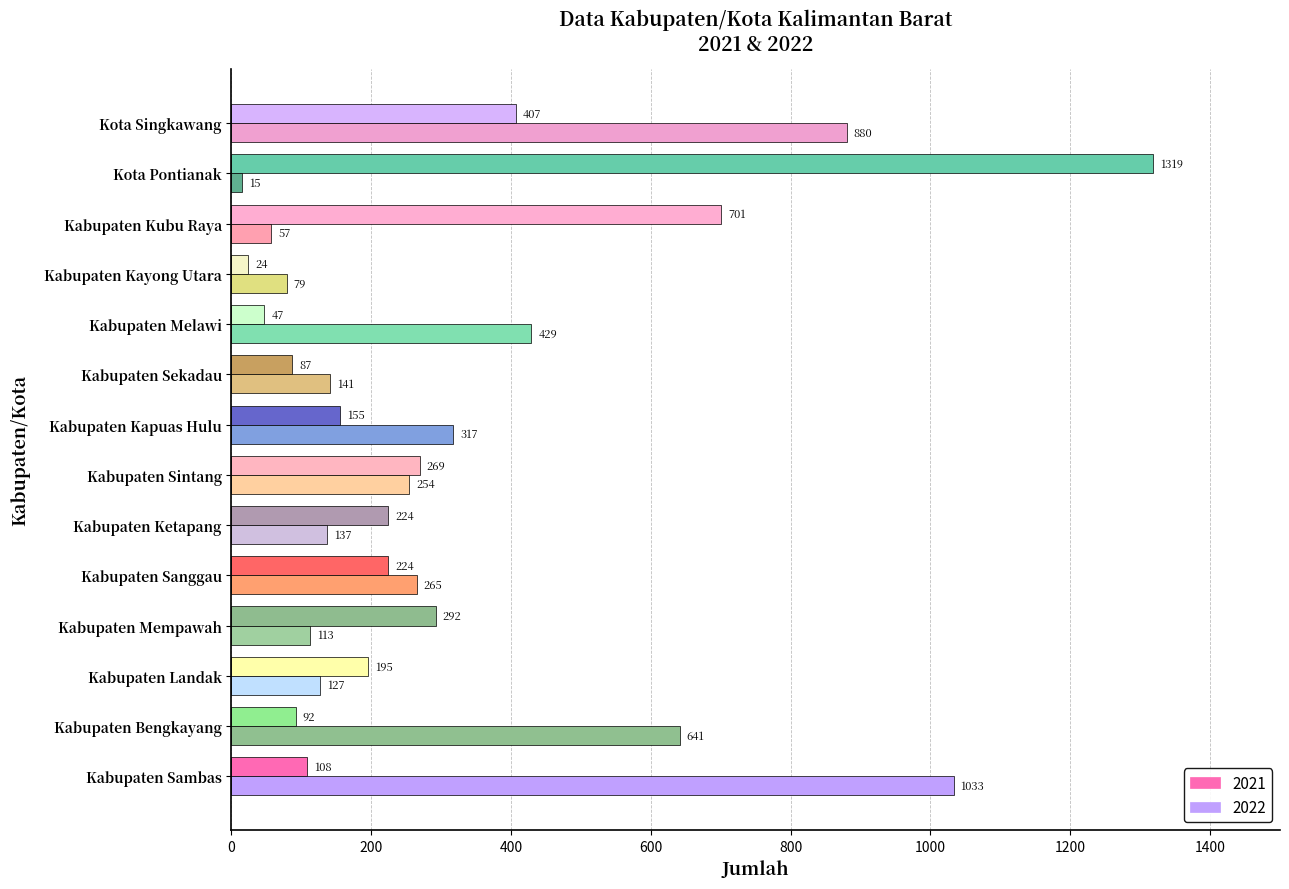

At which category is the sum across all series the highest?

Kota Pontianak